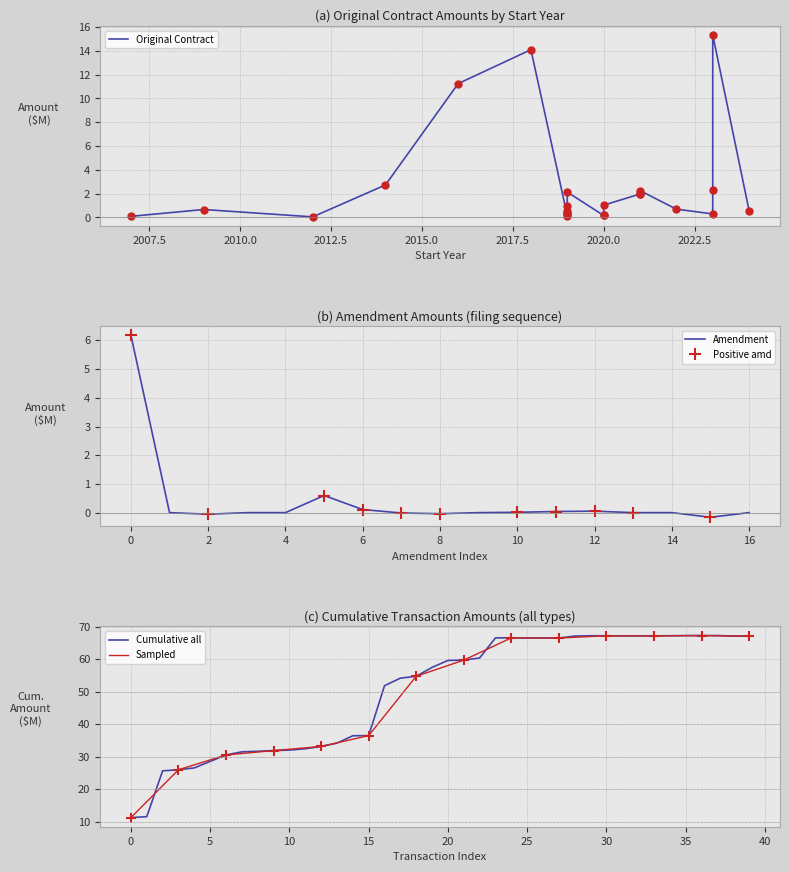

True or false: Amendment has a value of 6.2 at 0.

True